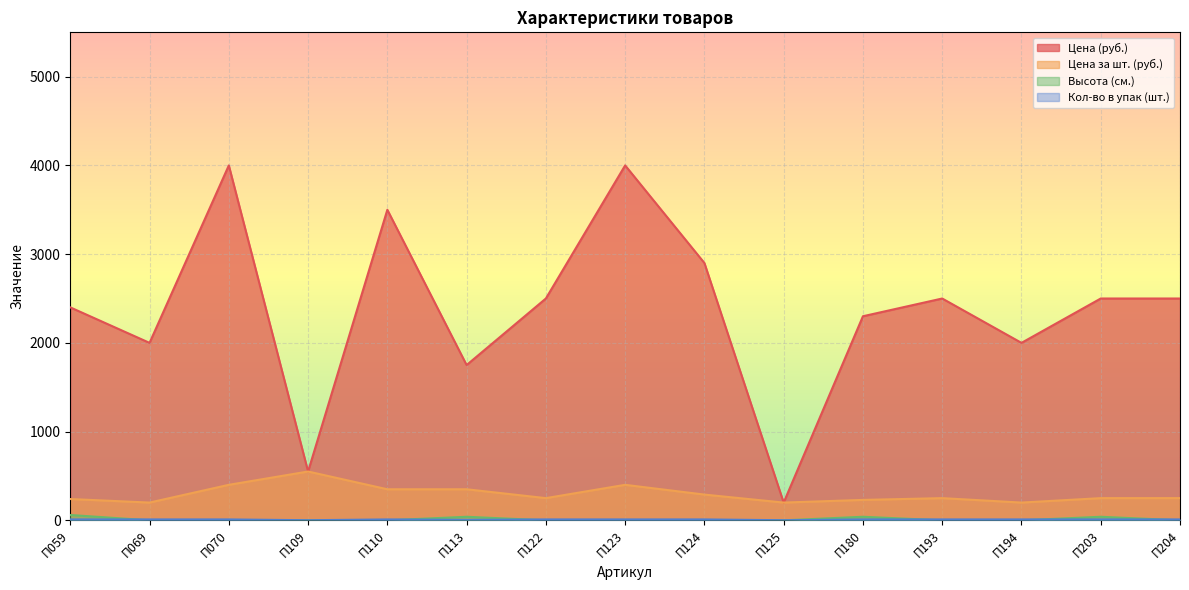

How many lines are shown in the chart?

4